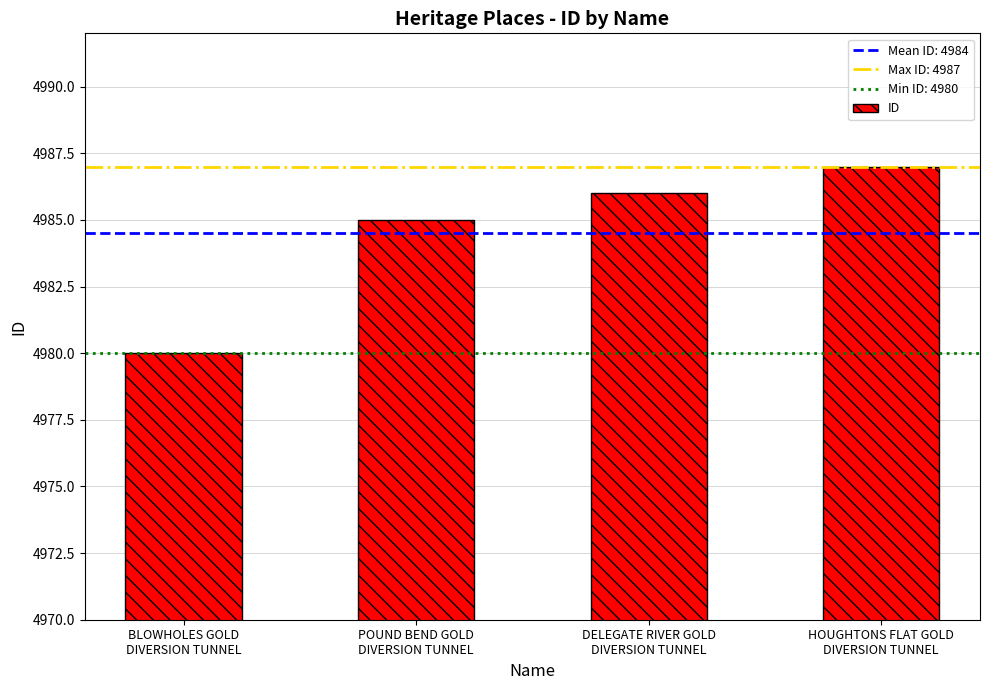

Rank the categories by value from highest to lowest.

HOUGHTONS FLAT GOLD
DIVERSION TUNNEL, DELEGATE RIVER GOLD
DIVERSION TUNNEL, POUND BEND GOLD
DIVERSION TUNNEL, BLOWHOLES GOLD
DIVERSION TUNNEL